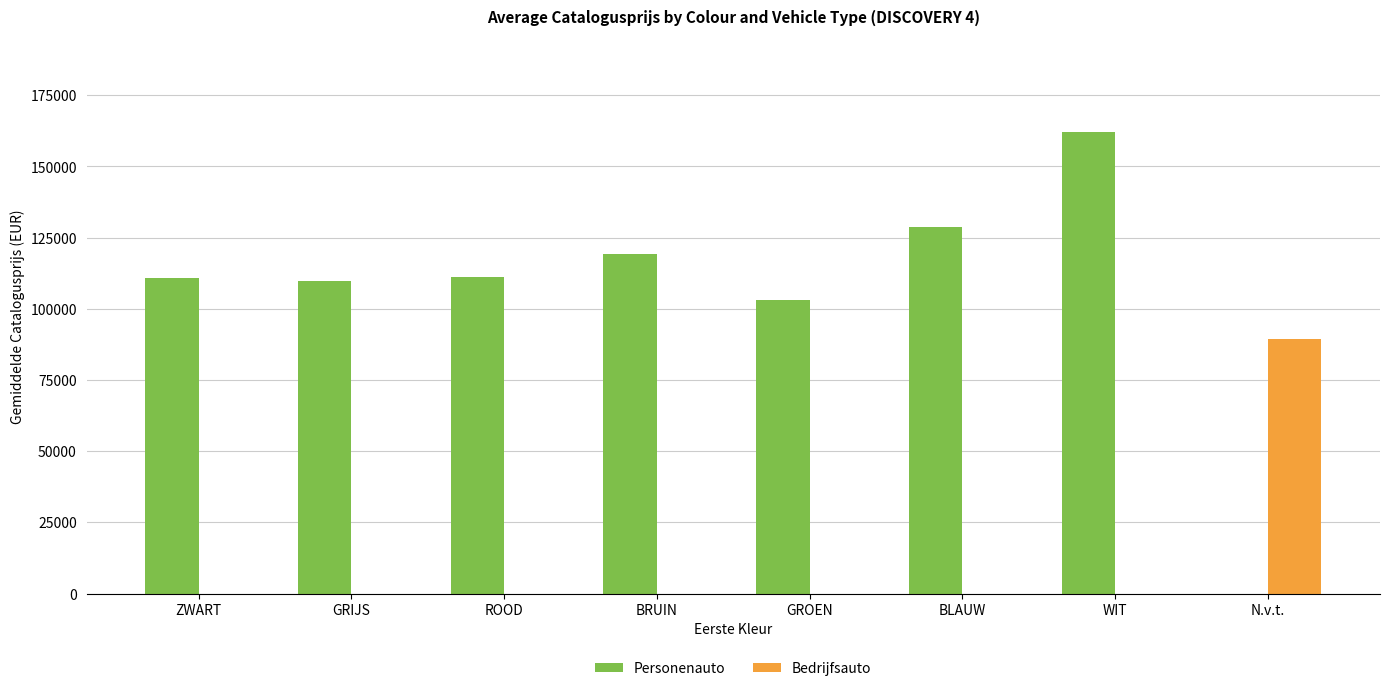

What are all the series names shown in the legend?

Personenauto, Bedrijfsauto